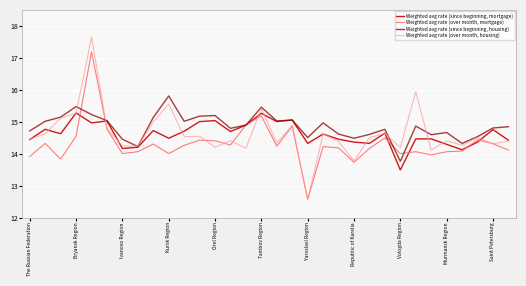

How many values in the Weighted avg rate (over month, housing) series exceed 14?

30